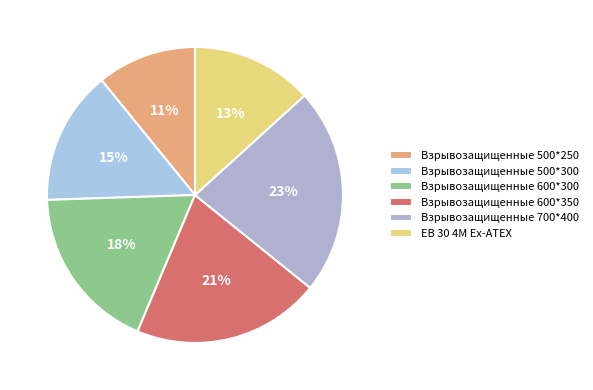

To the nearest percent, what is the difference between the largest and smallest slice percentages?

12%